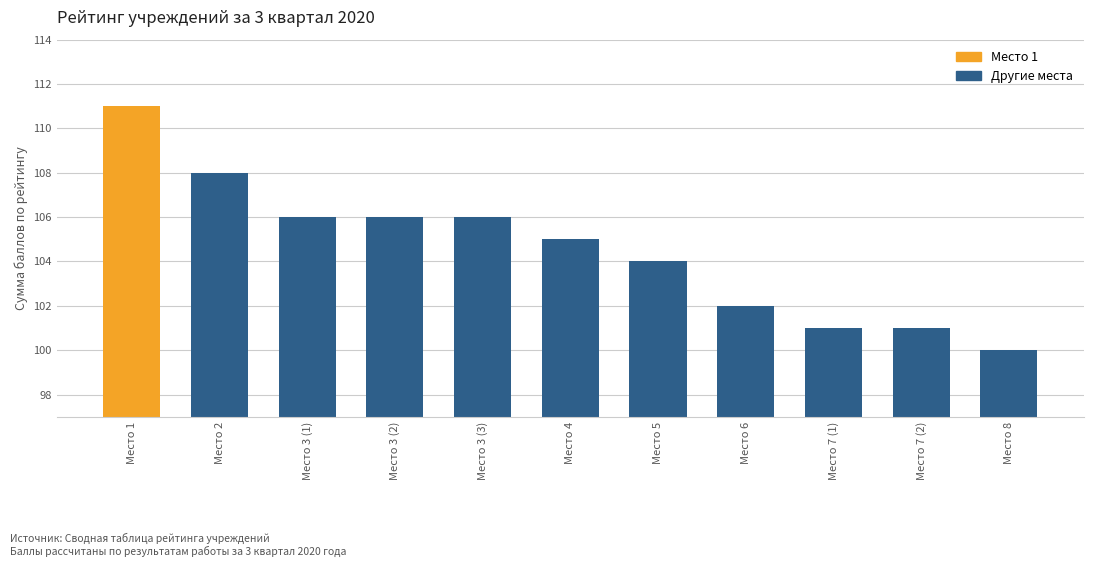

How many data points does each series have?

11